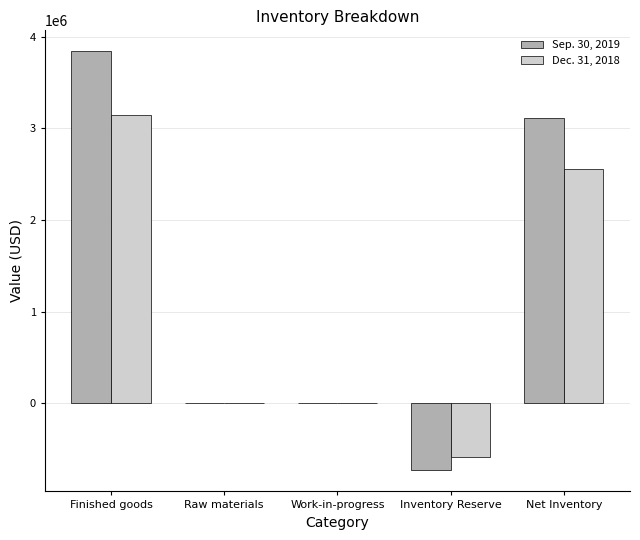

Between Work-in-progress and Inventory Reserve, which series saw the biggest shift?

Sep. 30, 2019